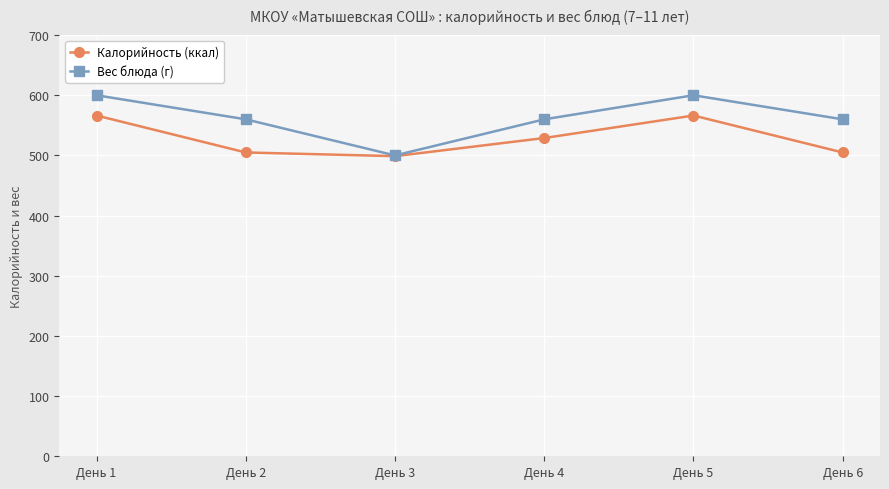

In Калорийность (ккал), how many points are lower than both neighbors (excluding endpoints)?

1